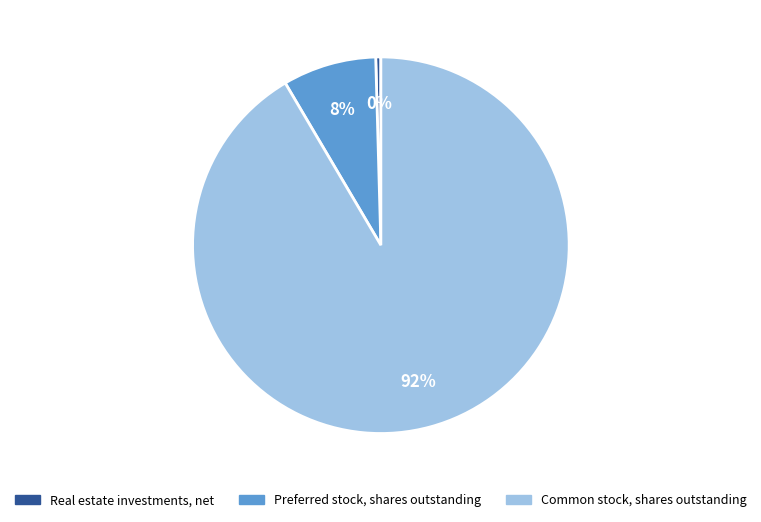

To the nearest percent, what percentage of the pie is Preferred stock, shares outstanding?

8%